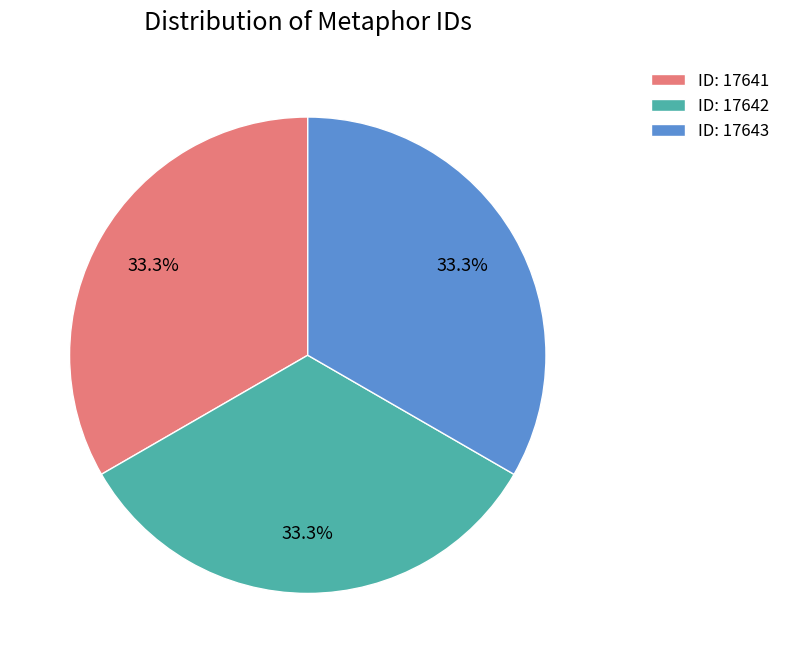

What portion of the pie excludes ID: 17642?

66.7%